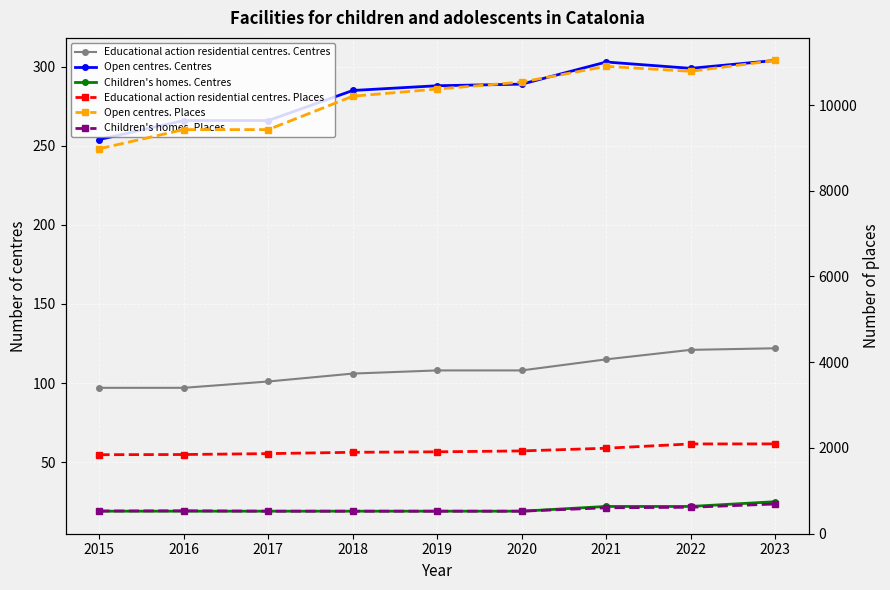

Which label corresponds to the smallest value in the chart?

2015